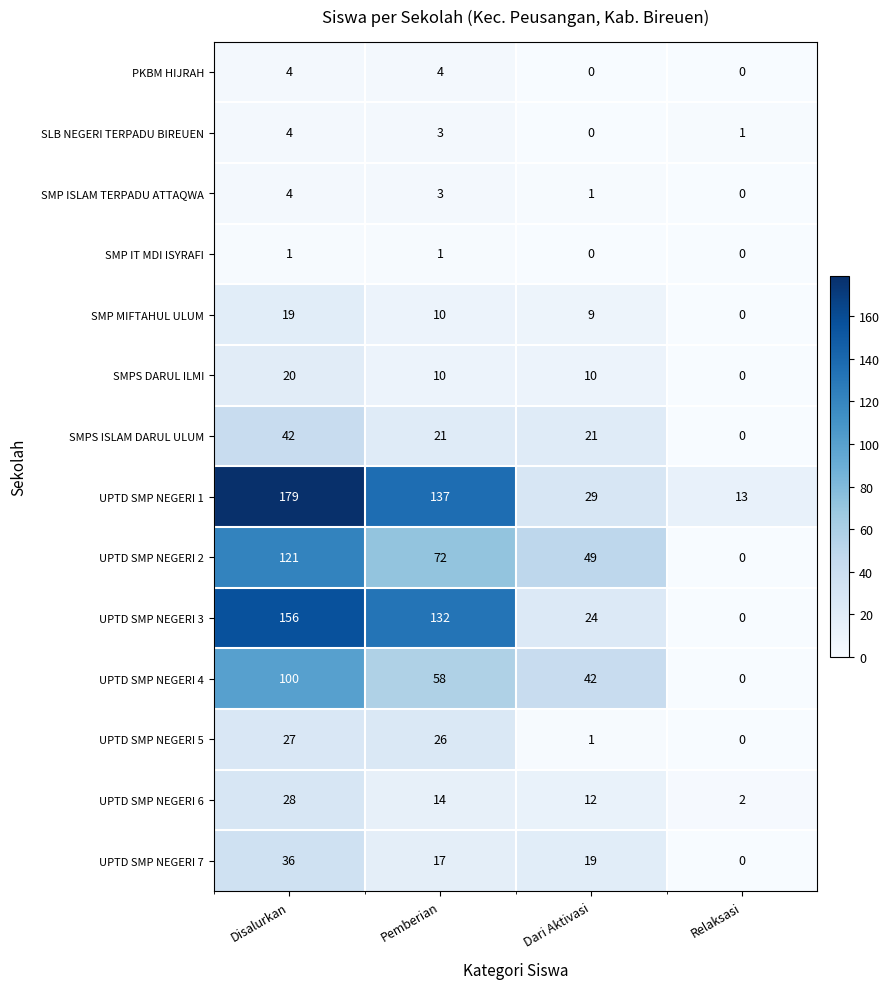

At which category does the chart reach its peak across all series?

Disalurkan